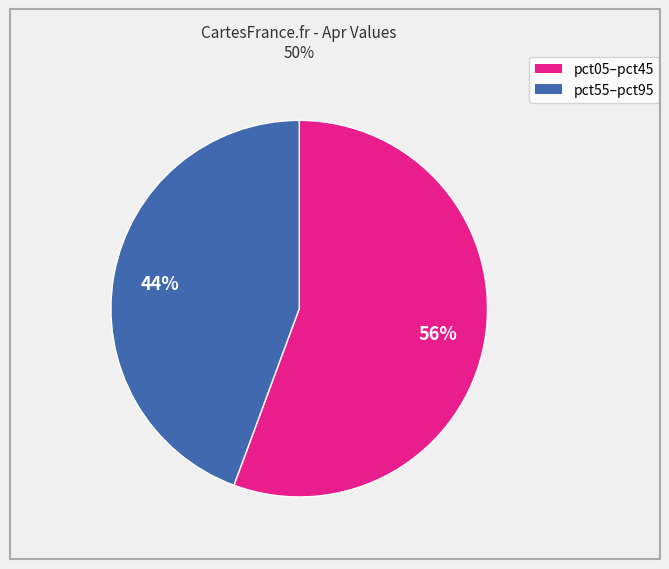

To the nearest percent, what is the average slice percentage?

50%